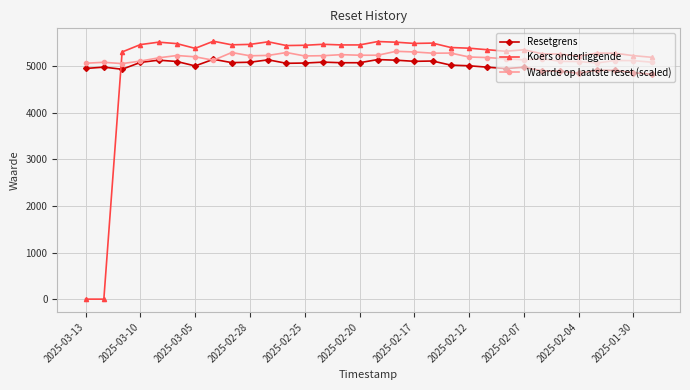

What is the value of the Koers onderliggende point at the 3rd from the left?

5309.9